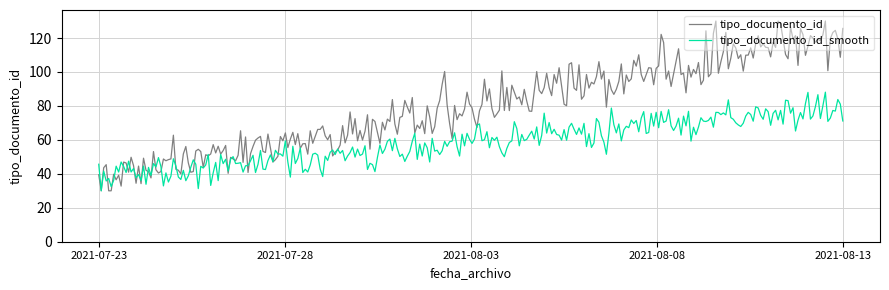

What is the sum of the tipo_documento_id_smooth values at 2021-07-23 and 2021-07-23?

74